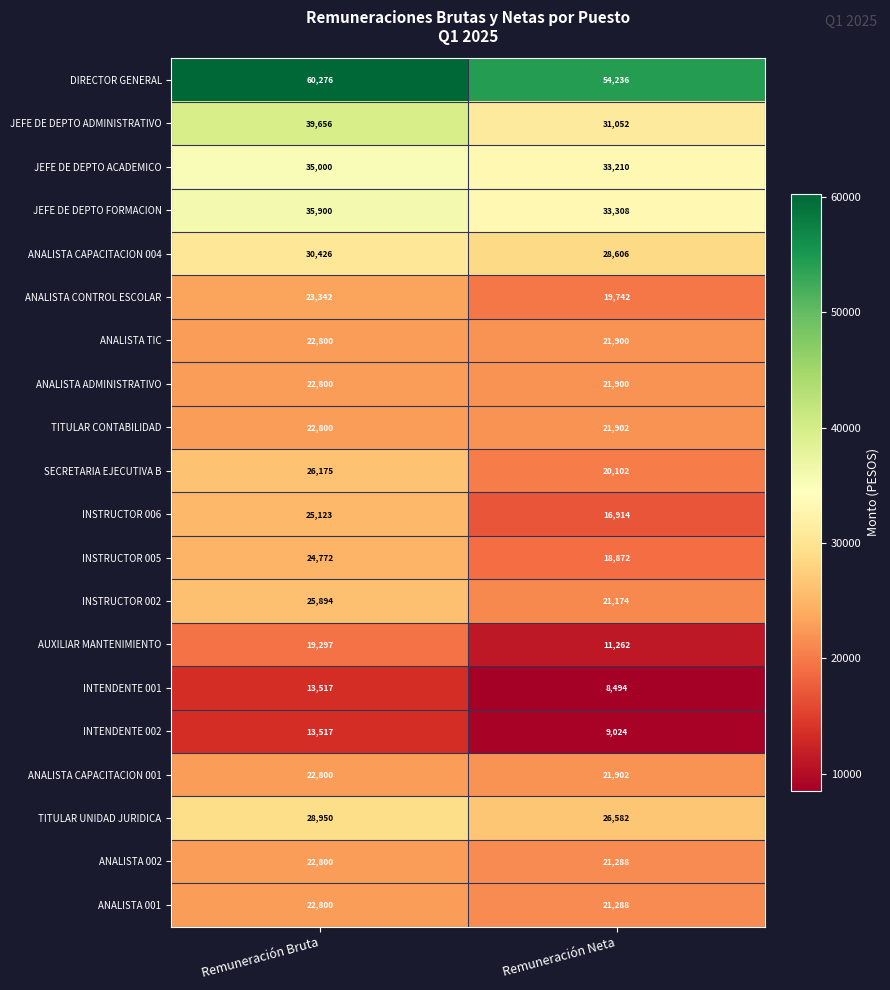

Rank the categories by SECRETARIA EJECUTIVA B value from highest to lowest.

Remuneración Bruta, Remuneración Neta